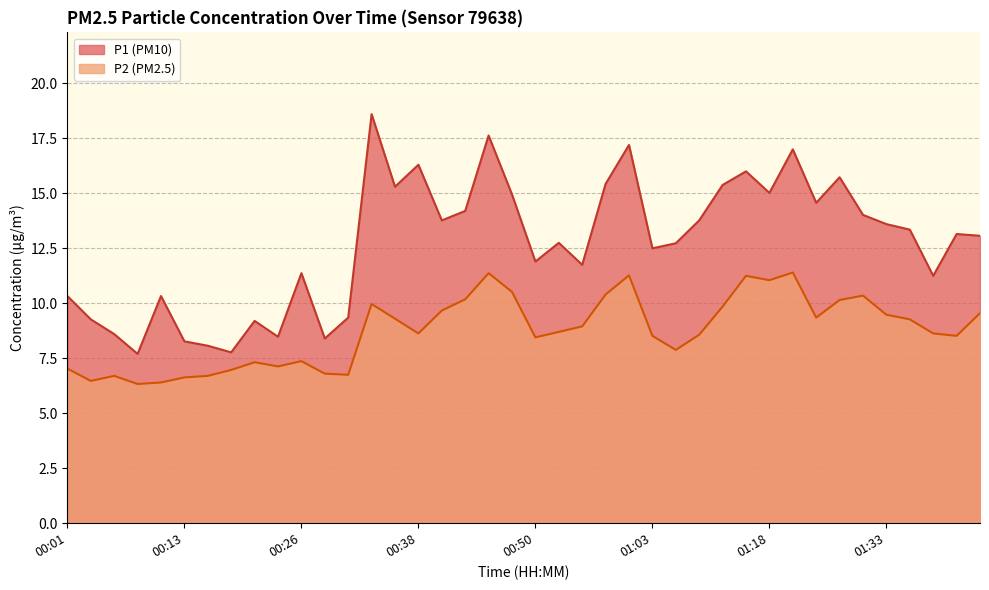

Rank the categories by P1 value from highest to lowest.

00:33, 00:45, 01:00, 01:20, 00:38, 01:15, 01:25, 00:58, 01:13, 00:35, 01:18, 00:47, 01:23, 00:43, 01:30, 00:40, 01:08, 01:33, 01:36, 01:40, 01:43, 00:53, 01:05, 01:03, 00:50, 00:55, 00:26, 01:38, 00:01, 00:11, 00:30, 00:04, 00:21, 00:06, 00:23, 00:28, 00:13, 00:16, 00:18, 00:09